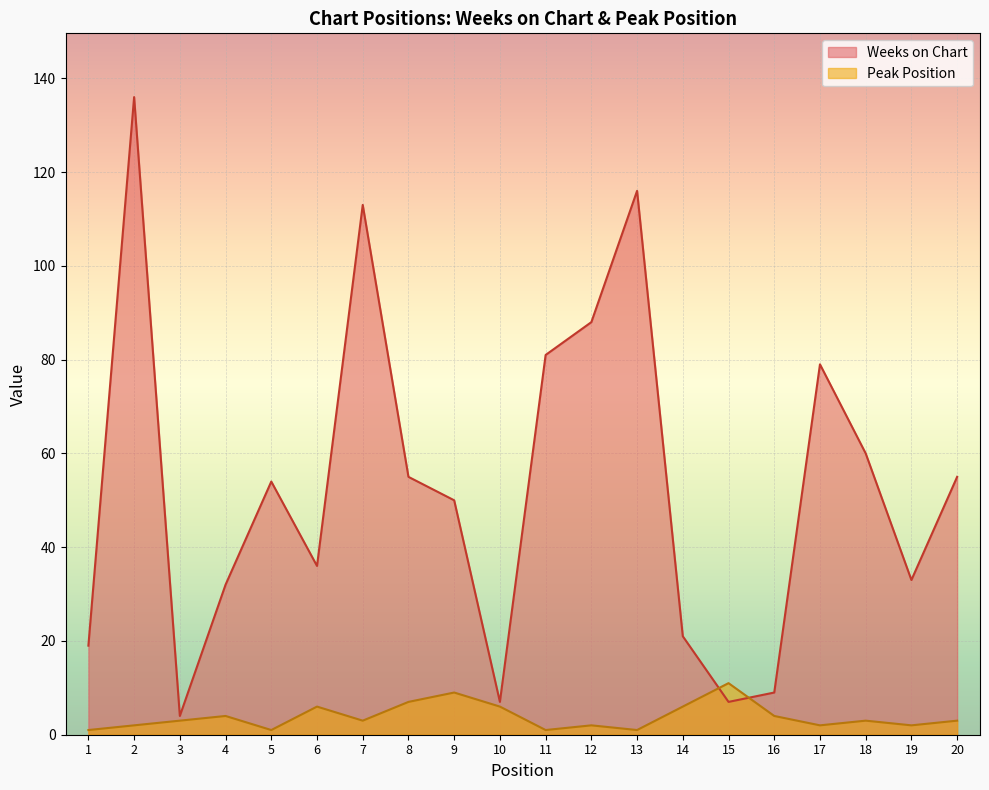

Where is Peak Position nearest to the value 6?

6